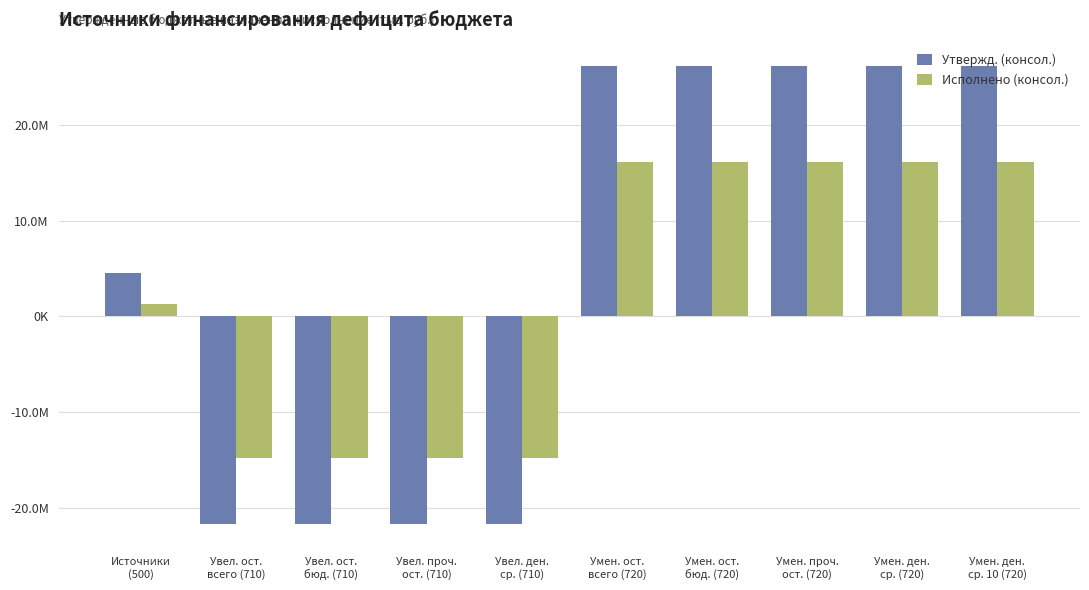

What is the approximate value of Исполнено (консол.) at Умен. ден.
ср. 10 (720)?

16070952.8